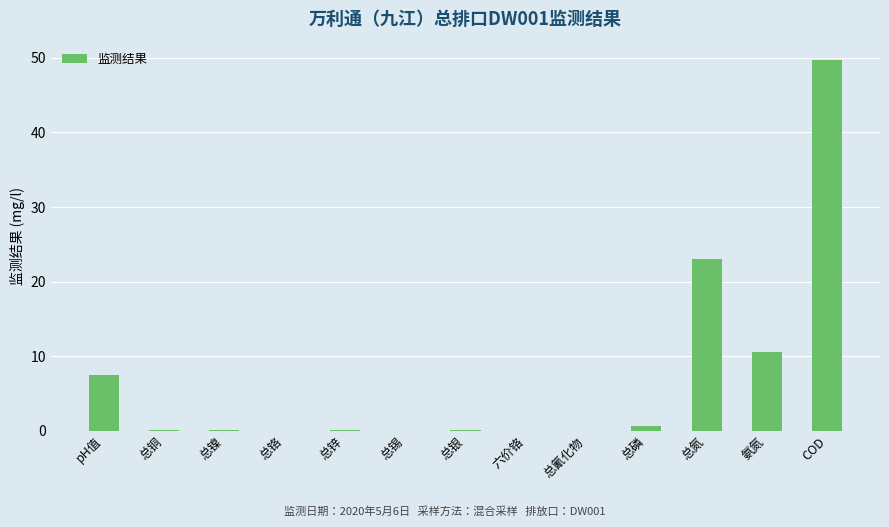

What is the greatest value displayed?

49.7